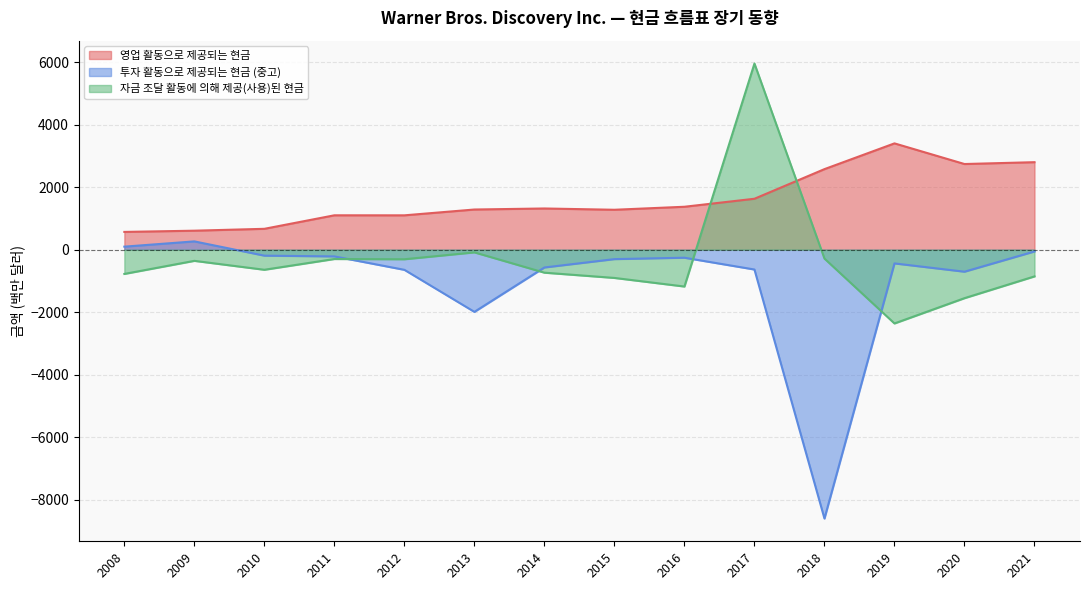

Where do 자금 조달 활동에 의해 제공(사용)된 현금 and 영업 활동으로 제공되는 현금 first cross each other?

2016 and 2017